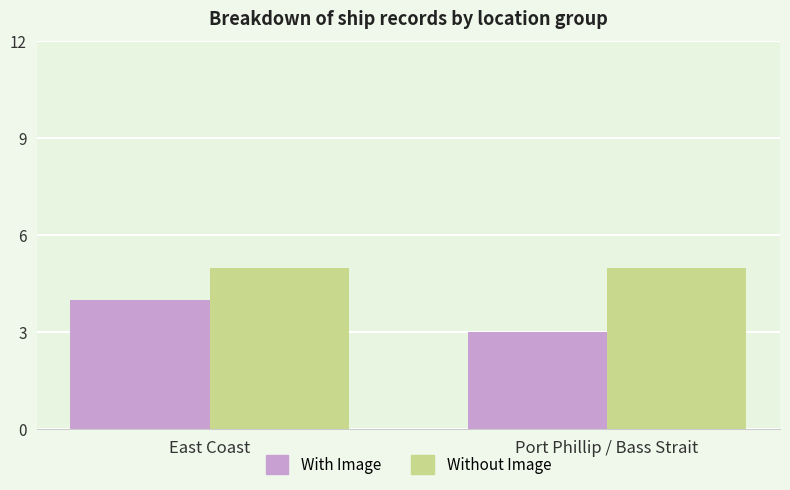

Reading left to right, extract all data points from this chart.

With Image: East Coast=4	Port Phillip / Bass Strait=3
Without Image: East Coast=5	Port Phillip / Bass Strait=5